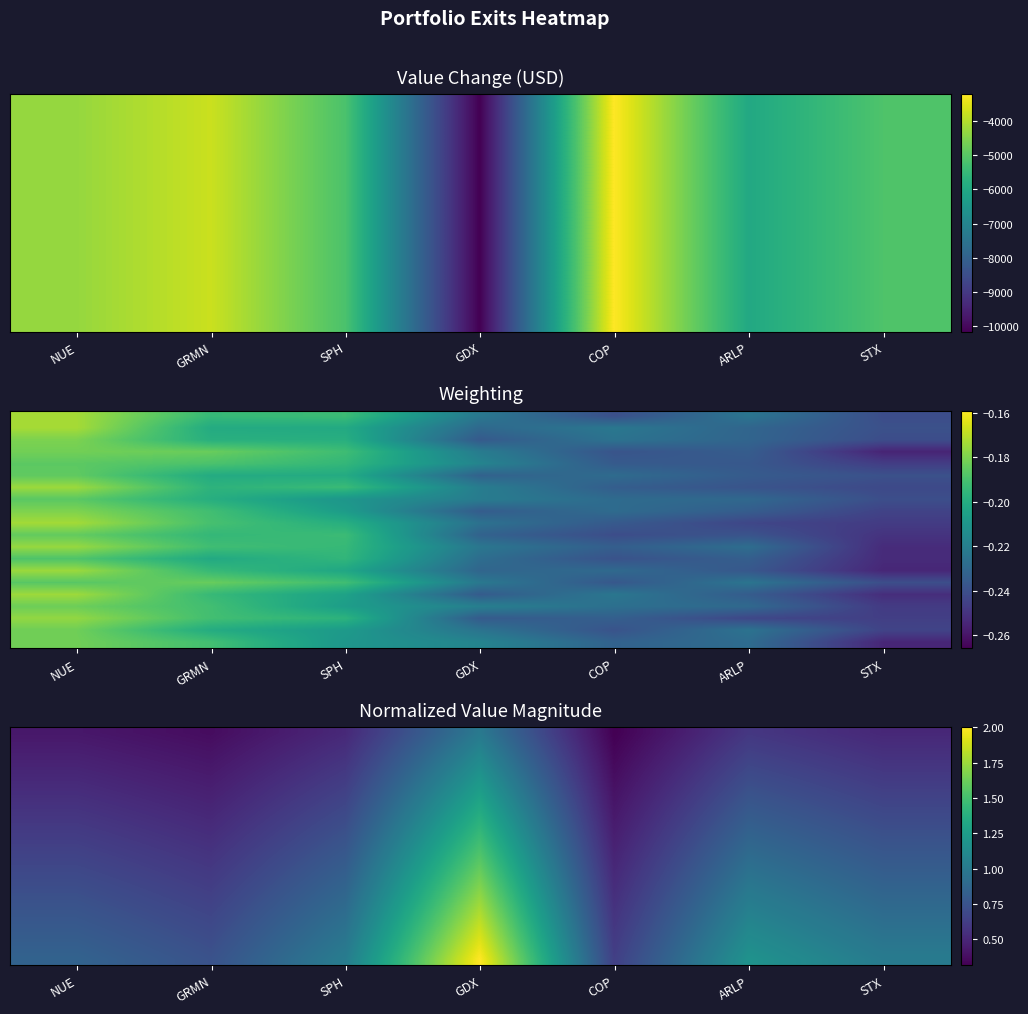

Count the number of categories in the chart.

7